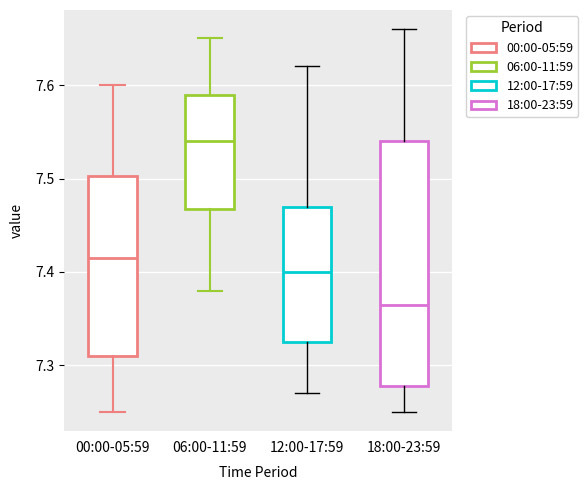

Reading left to right, read every box against the y-axis: the position of its median line, the range the box covers, and the ends of its whiskers. The values are not printed on the chart, so give them approximately, as read against the axis.

00:00-05:59: median 7.42, box 7.31 to 7.50, whiskers 7.25 to 7.60
06:00-11:59: median 7.54, box 7.47 to 7.59, whiskers 7.38 to 7.65
12:00-17:59: median 7.40, box 7.33 to 7.47, whiskers 7.27 to 7.62
18:00-23:59: median 7.37, box 7.28 to 7.54, whiskers 7.25 to 7.66